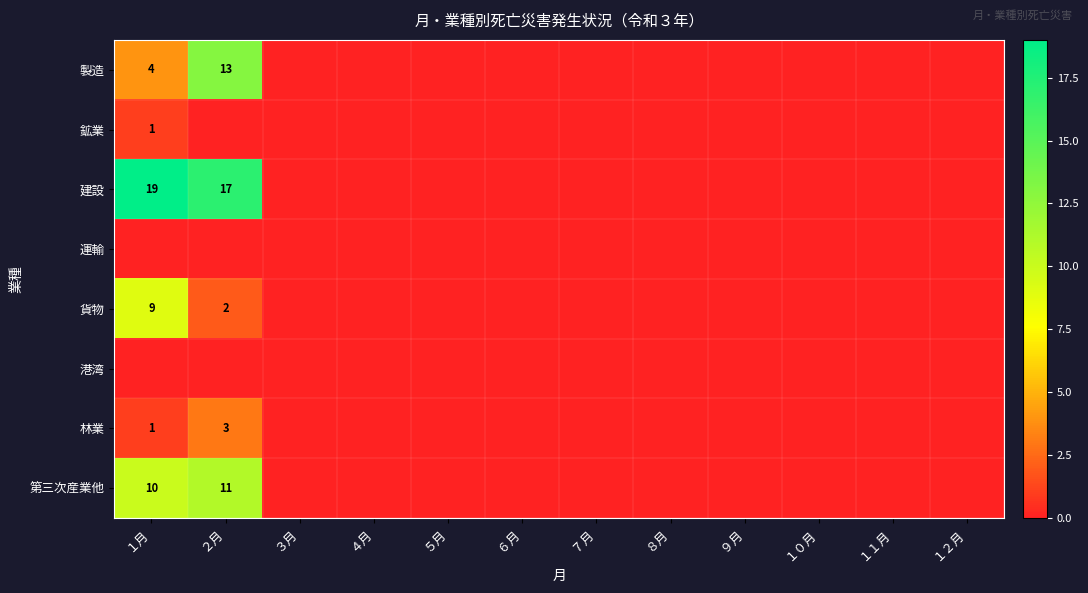

The value of 製造 at １月 is 5. True or false?

False